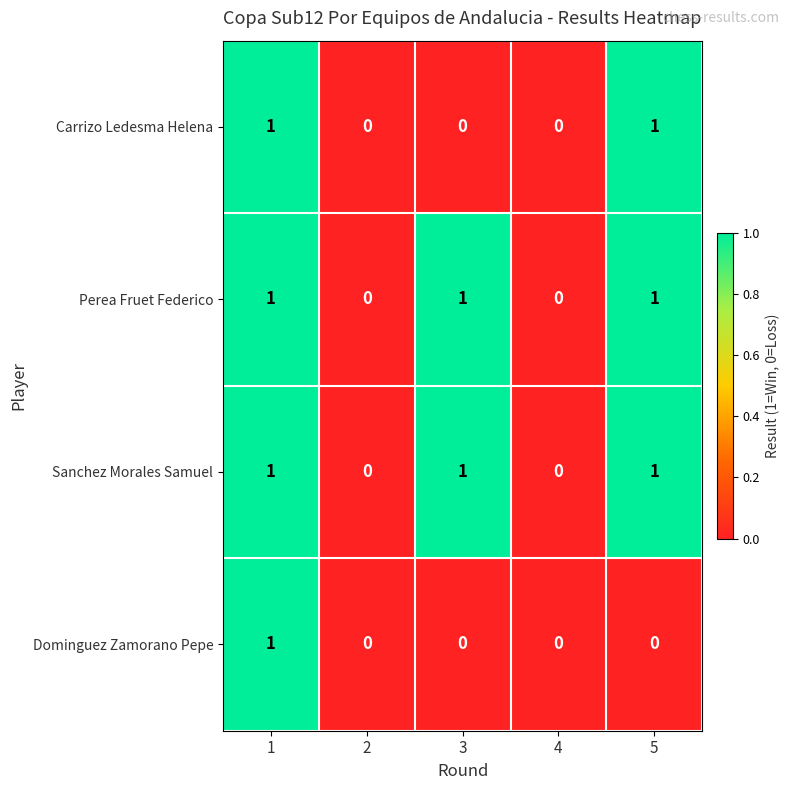

Which series changed the most between 1 and 5?

Dominguez Zamorano Pepe